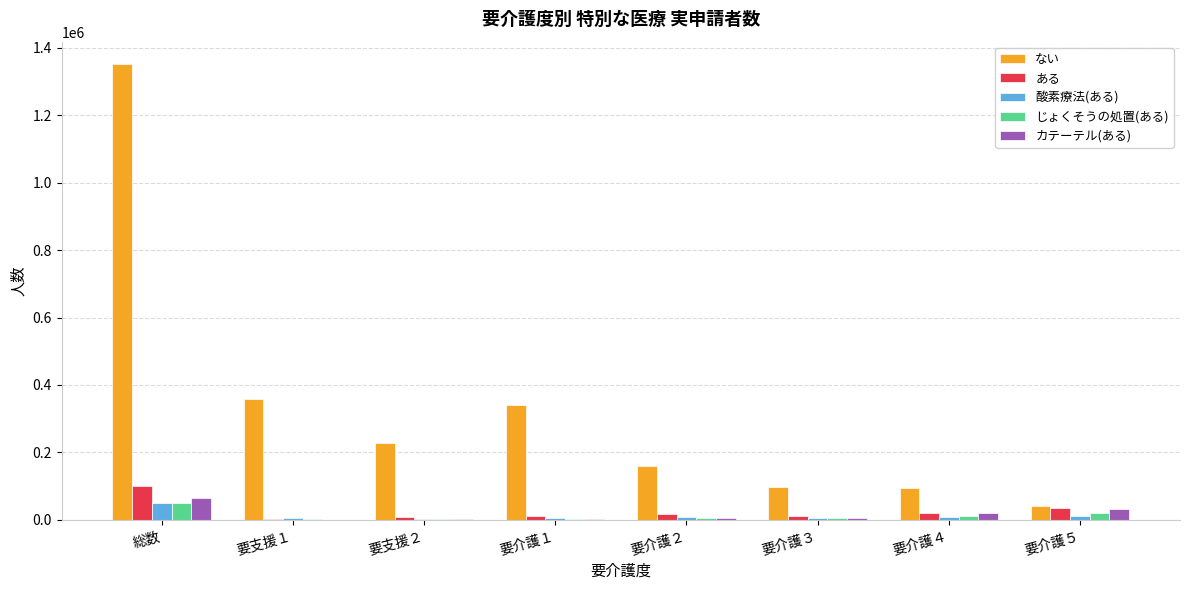

How many groups of bars are there?

8